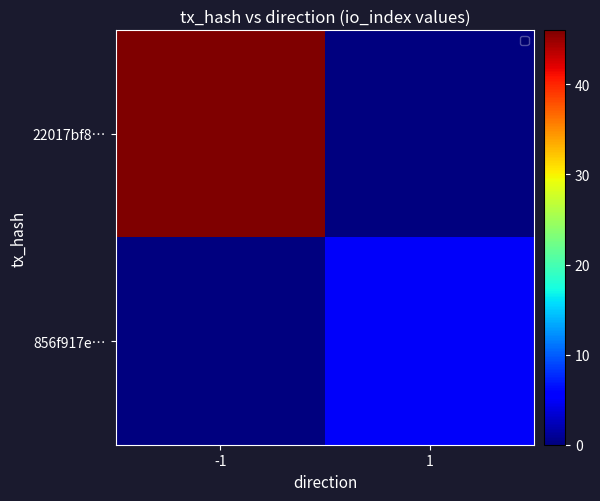

At which category is the sum across all series the highest?

-1